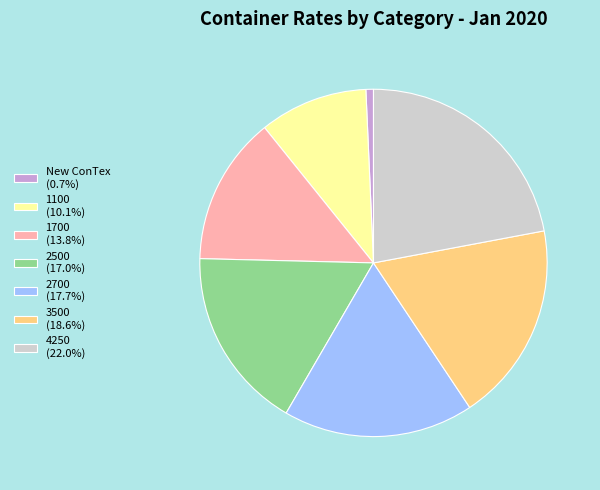

Does 1100 account for over 50% of the chart?

No